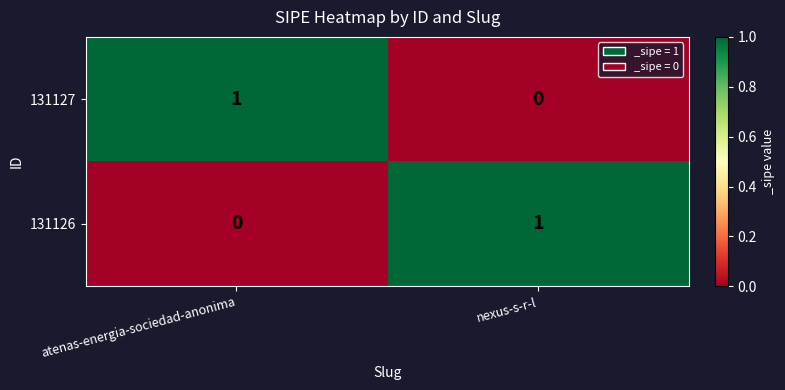

Rank the series at atenas-energia-sociedad-anonima from lowest to highest value.

131126, 131127